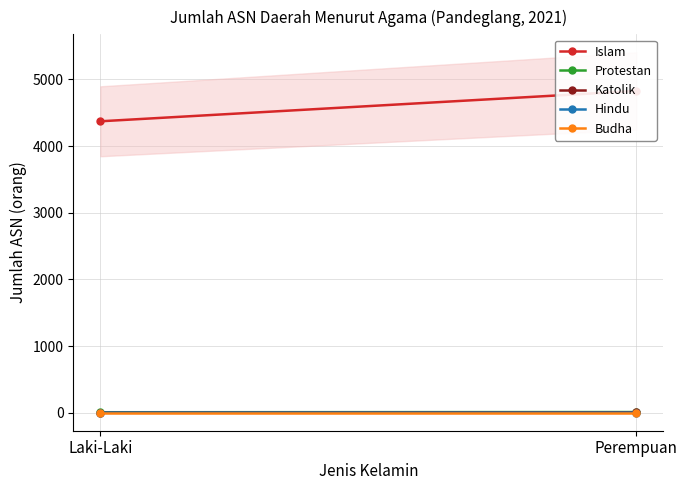

Rank the series at Perempuan from lowest to highest value.

Hindu, Budha, Katolik, Protestan, Islam